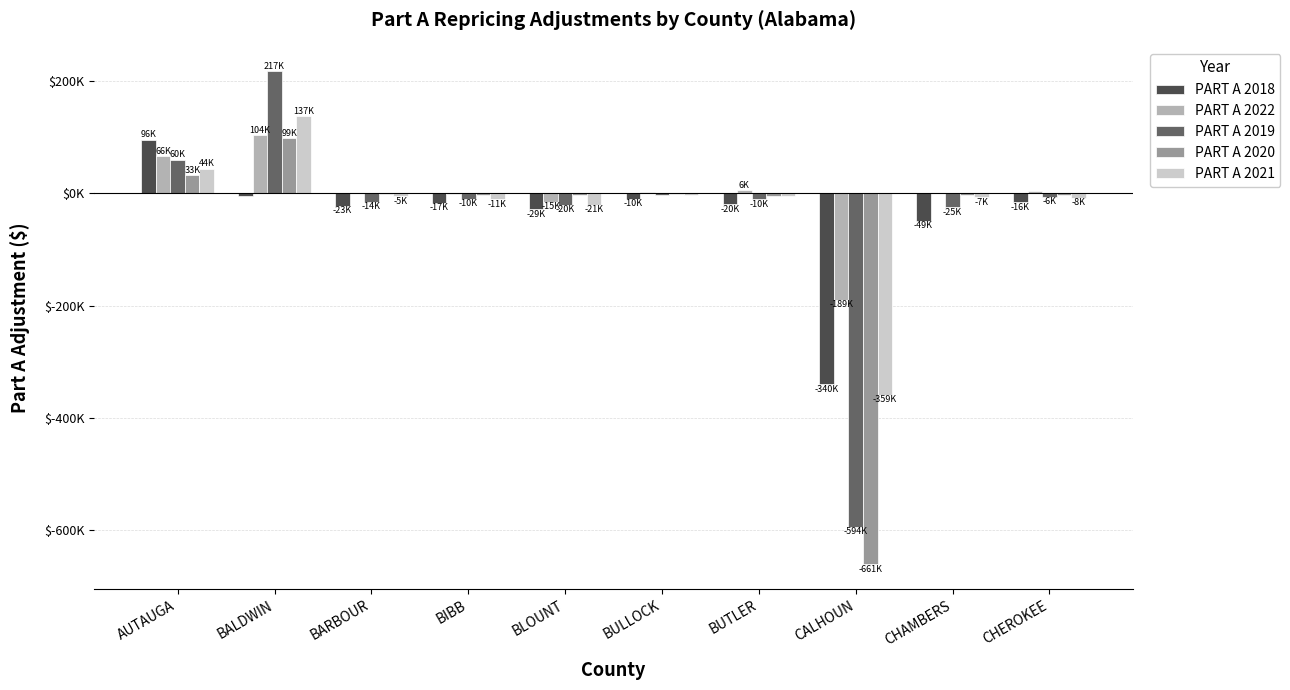

What are all the series names shown in the legend?

PART A 2018, PART A 2022, PART A 2019, PART A 2020, PART A 2021